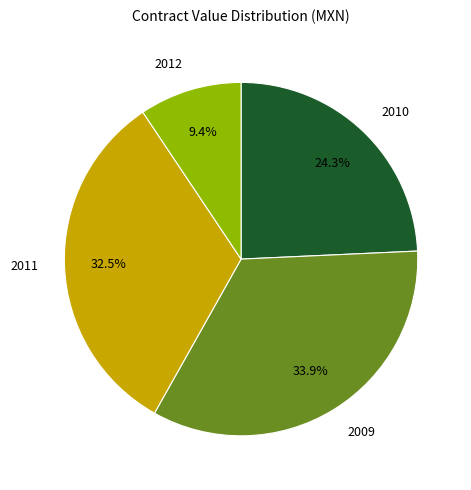

Is there a majority slice in this chart?

No